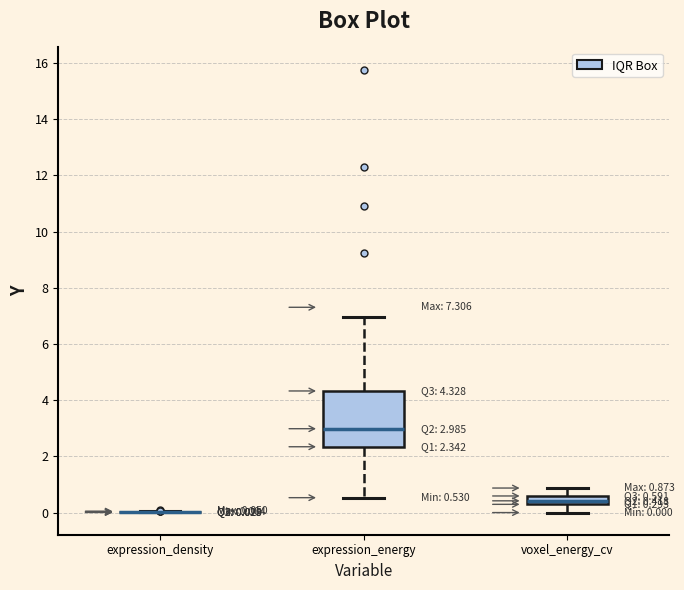

Which box is the tallest, from its lower edge to its upper edge?

expression_energy